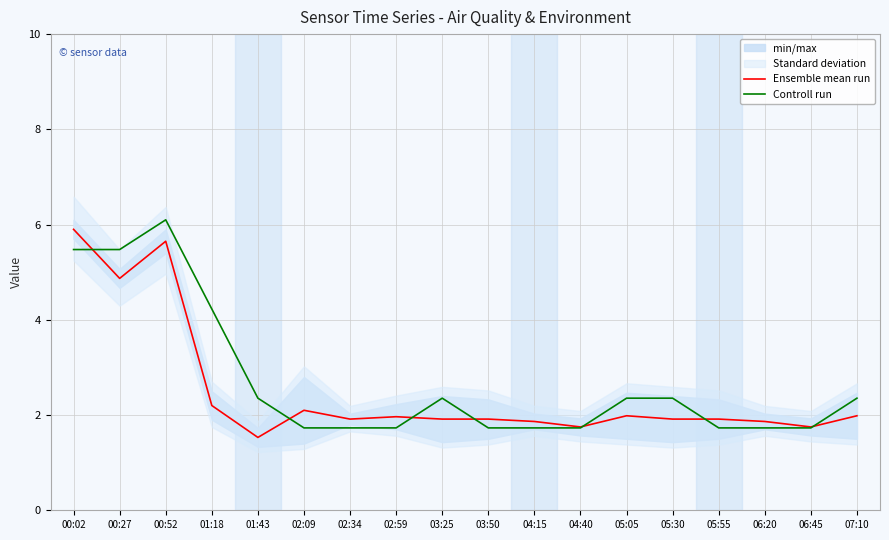

What is the label of the 17th point from the left?

06:45